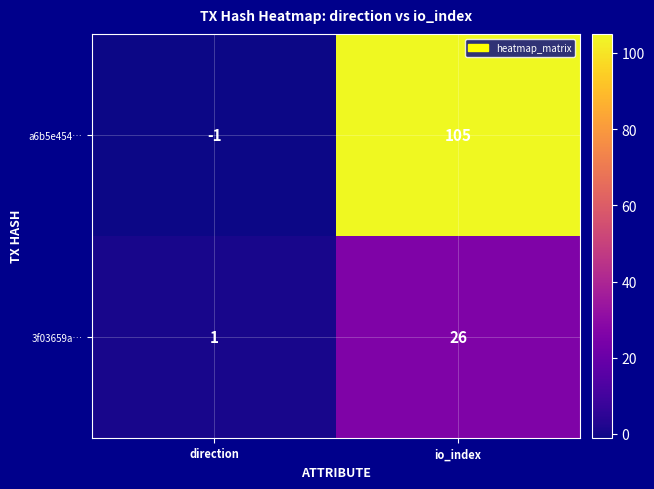

What value does the a6b5e454… series have at io_index, to the nearest 50?

100